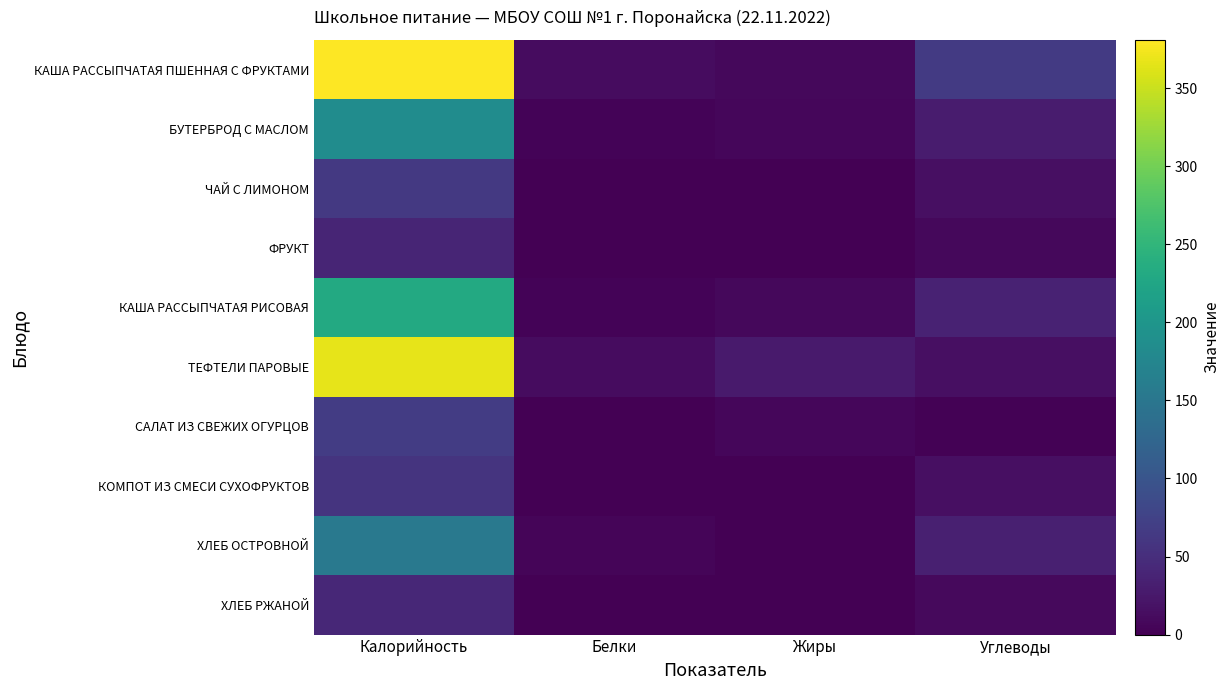

Which category has the lowest value across all series?

Белки